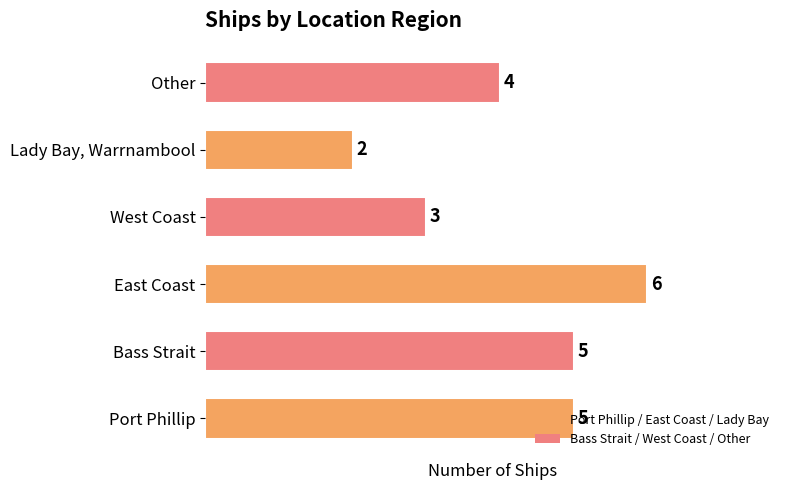

How many categories are shown in the chart?

6